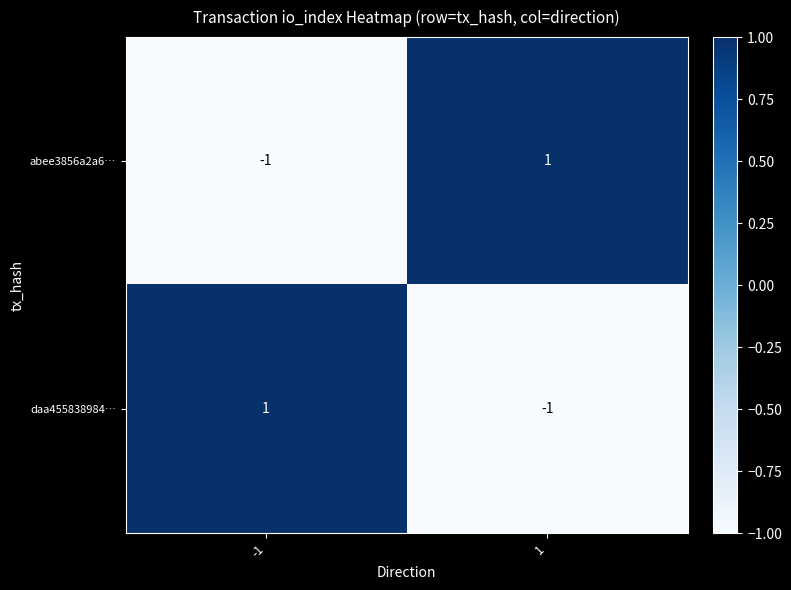

The abee3856a2a6… series shows -1 at -1. True or false?

True